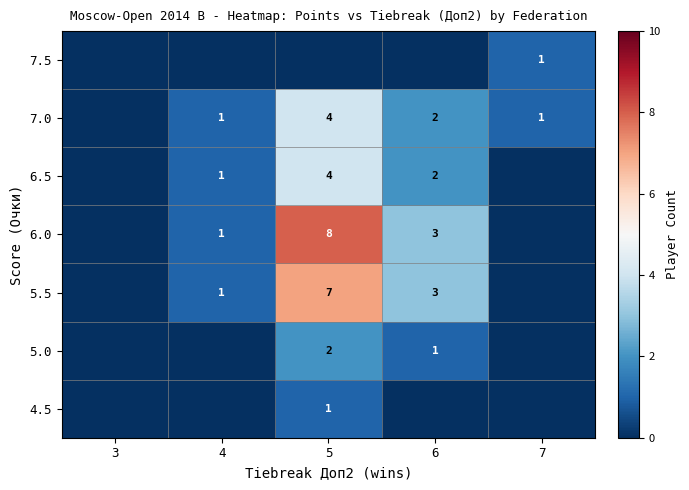

The value of 5.0 at 6 is 1. True or false?

True